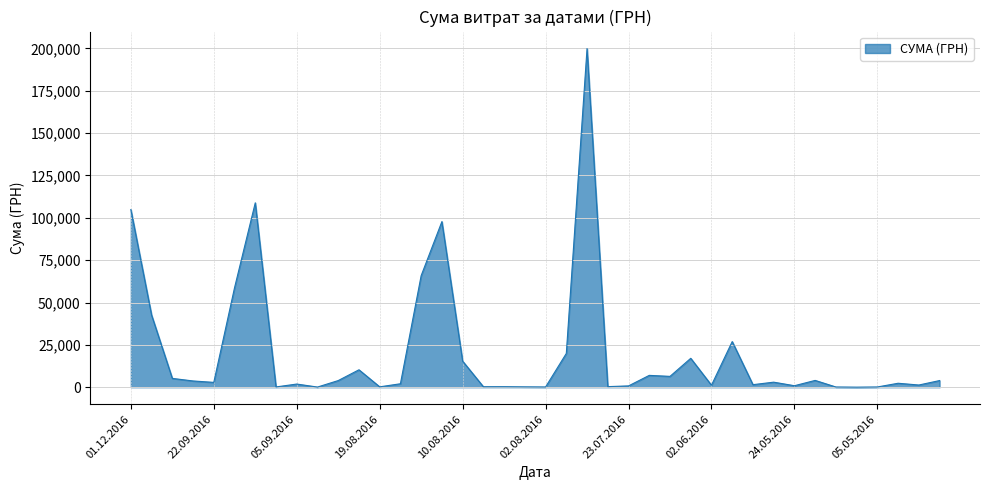

What is the greatest value displayed?

199990.0